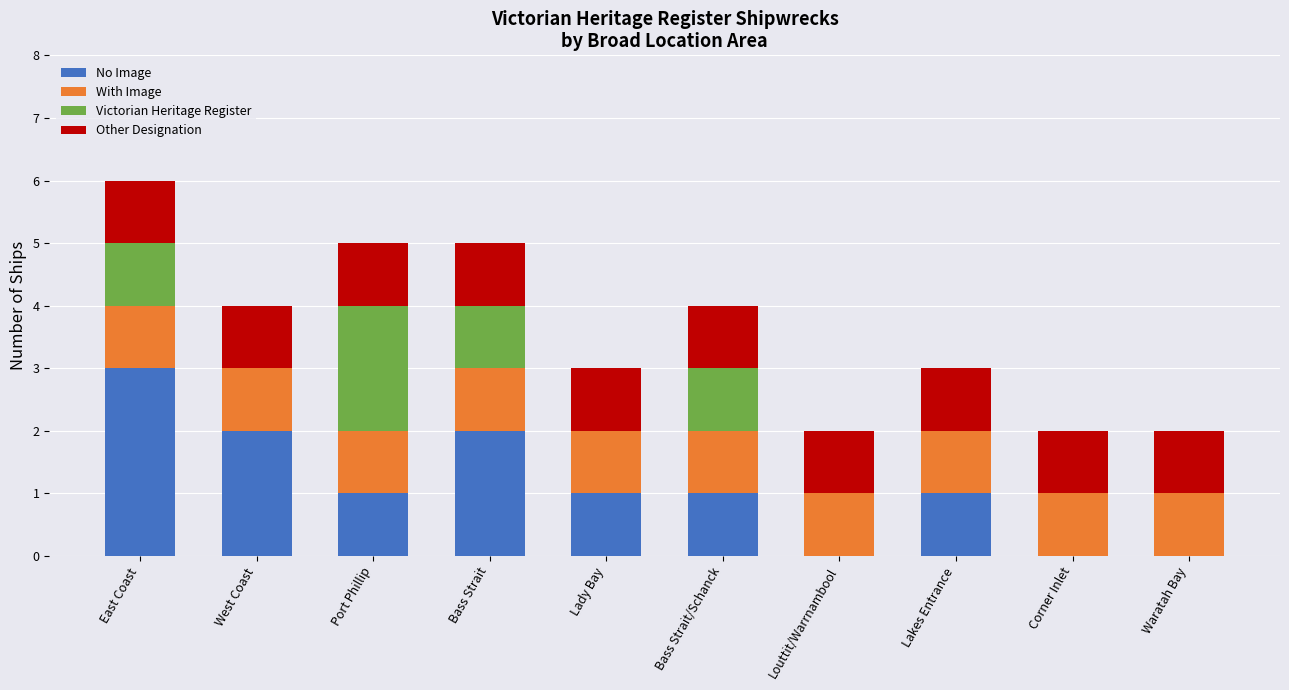

At which category is the sum across all series the highest?

East Coast